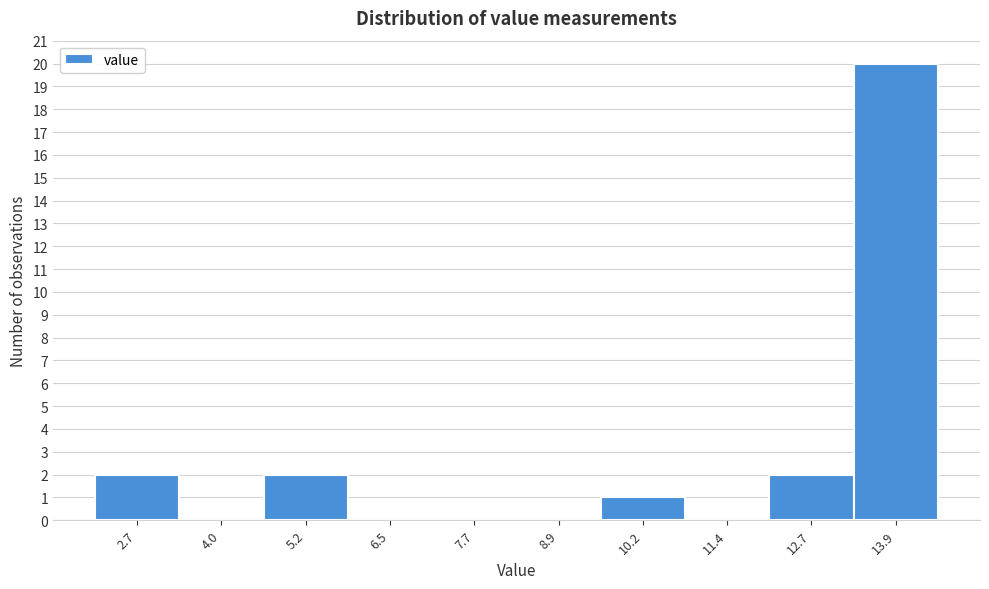

Which range on the x-axis has the tallest bar?

13.2 to 14.6